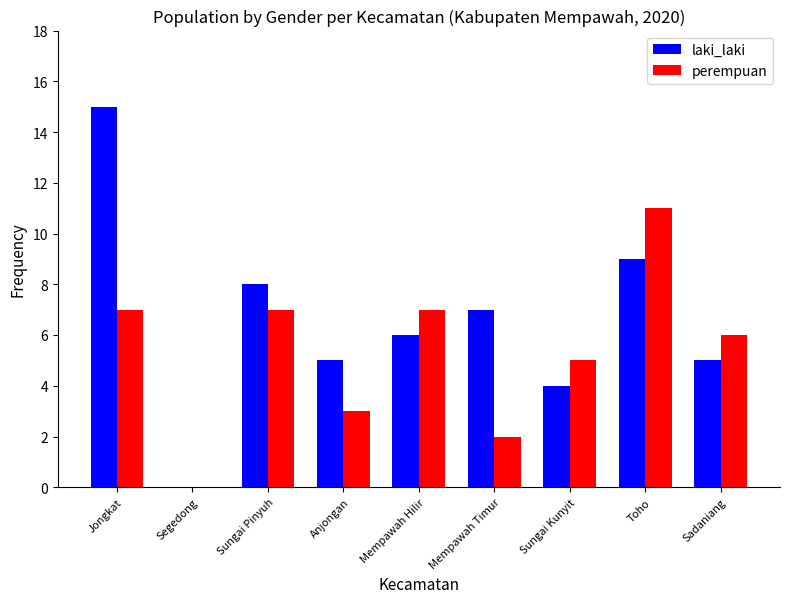

Reading left to right, list all the values displayed in this chart.

laki_laki: Jongkat=15	Segedong=0	Sungai Pinyuh=8	Anjongan=5	Mempawah Hilir=6	Mempawah Timur=7	Sungai Kunyit=4	Toho=9	Sadaniang=5
perempuan: Jongkat=7	Segedong=0	Sungai Pinyuh=7	Anjongan=3	Mempawah Hilir=7	Mempawah Timur=2	Sungai Kunyit=5	Toho=11	Sadaniang=6